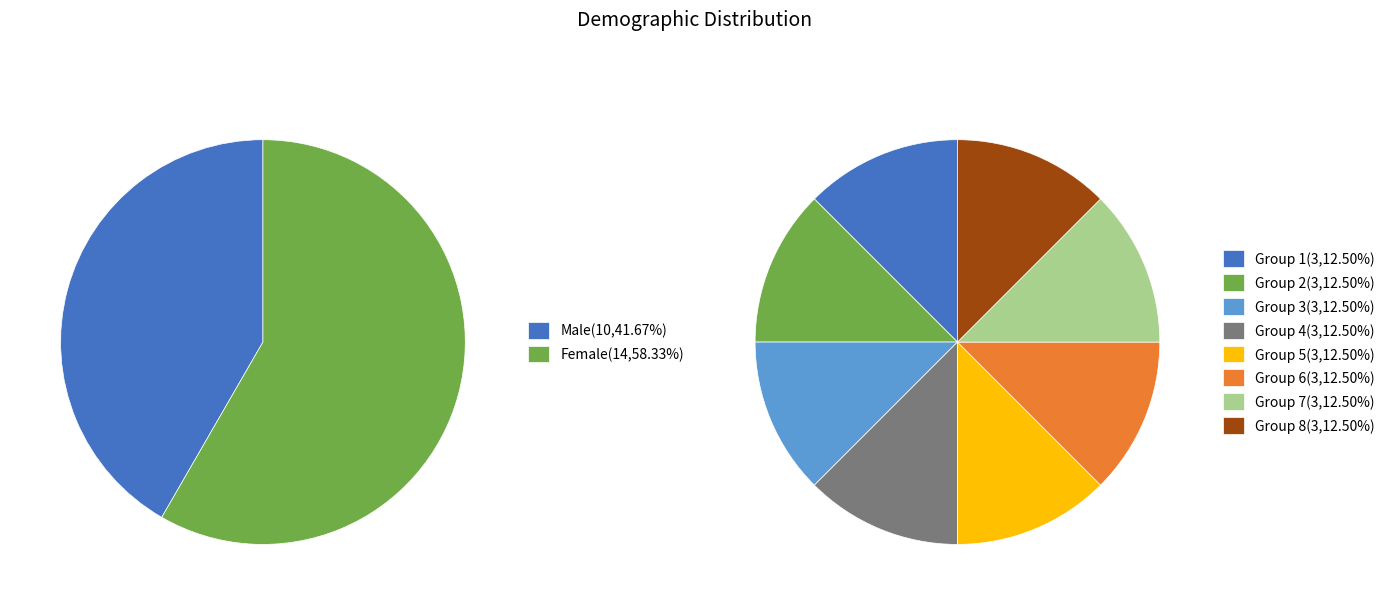

Is the sum of Male and Female greater than half?

Yes